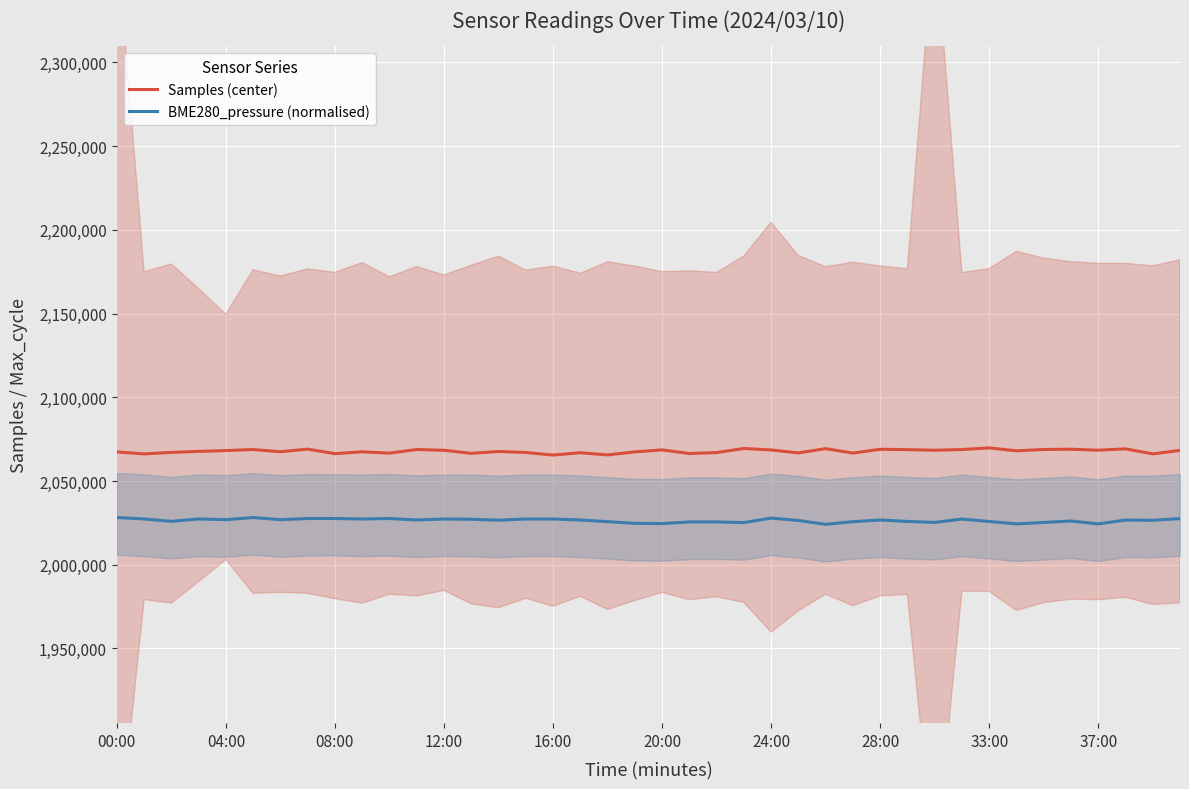

True or false: Samples (center) has a value of 2068951.0 at 28:00.

True